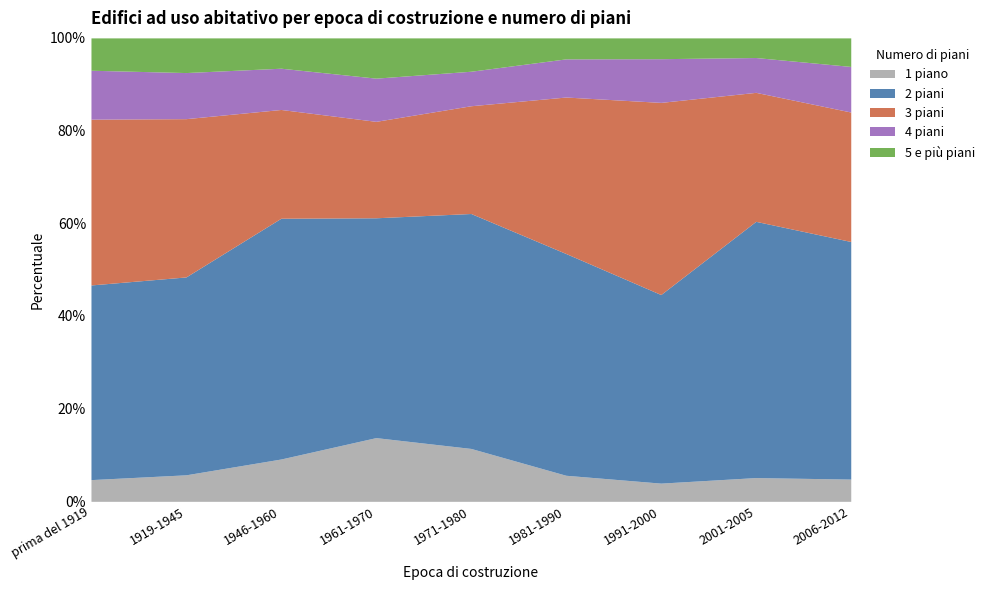

True or false: 4 piani and 3 piani cross at least once.

False